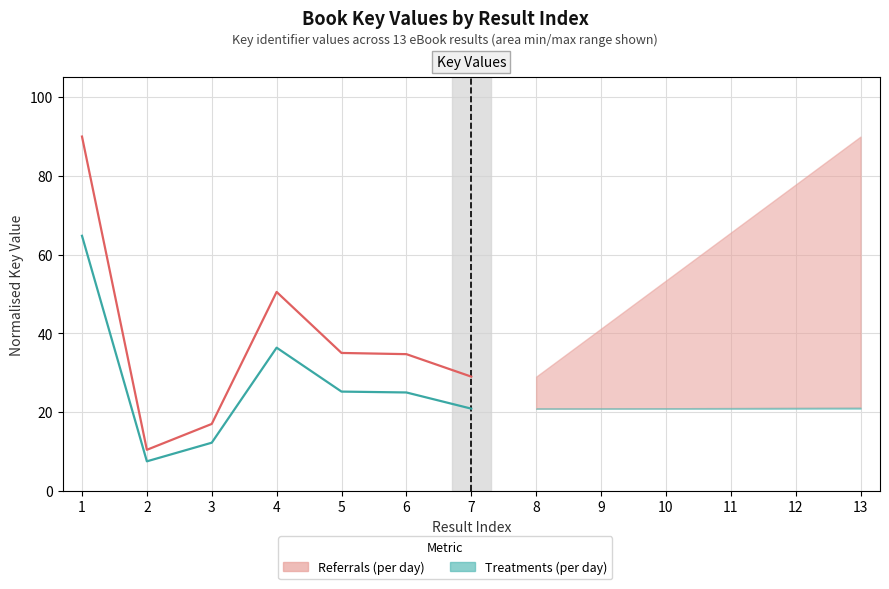

Is it true that Key (low) equals 39.7 at 6?

False